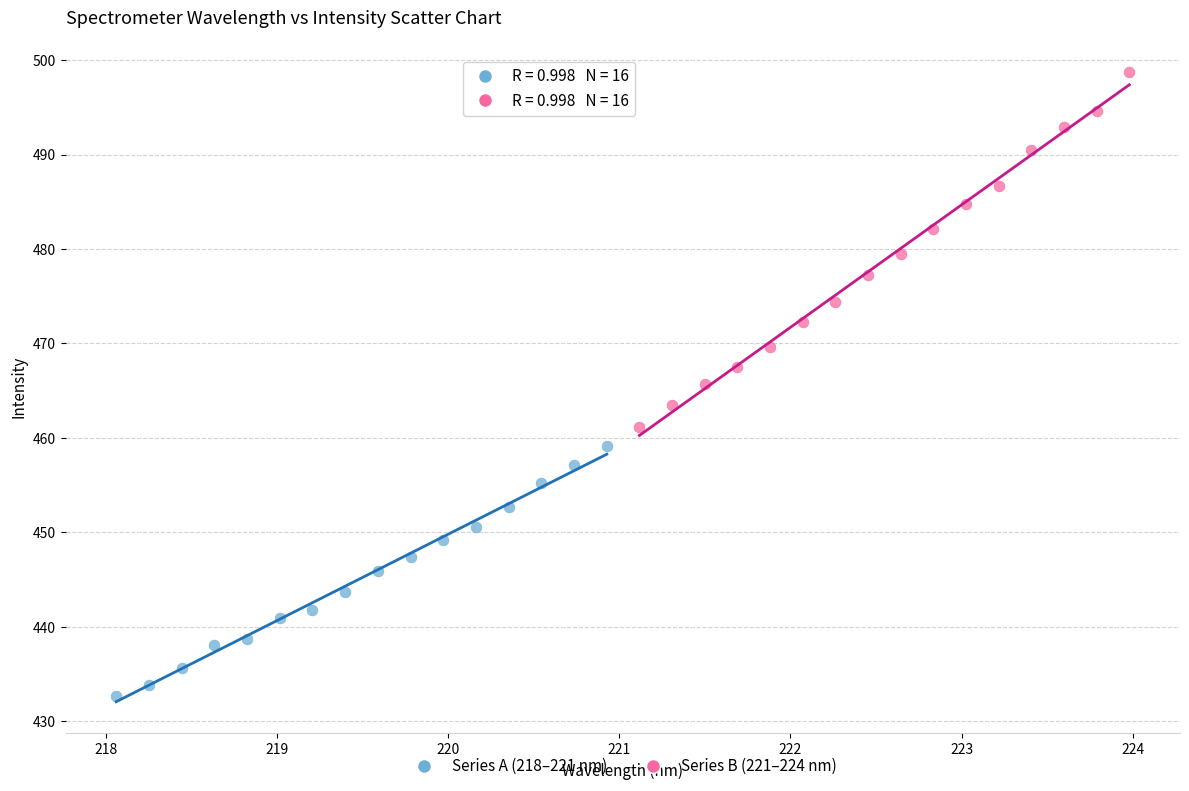

Which series reaches the maximum Y coordinate?

Series B (221–224 nm)